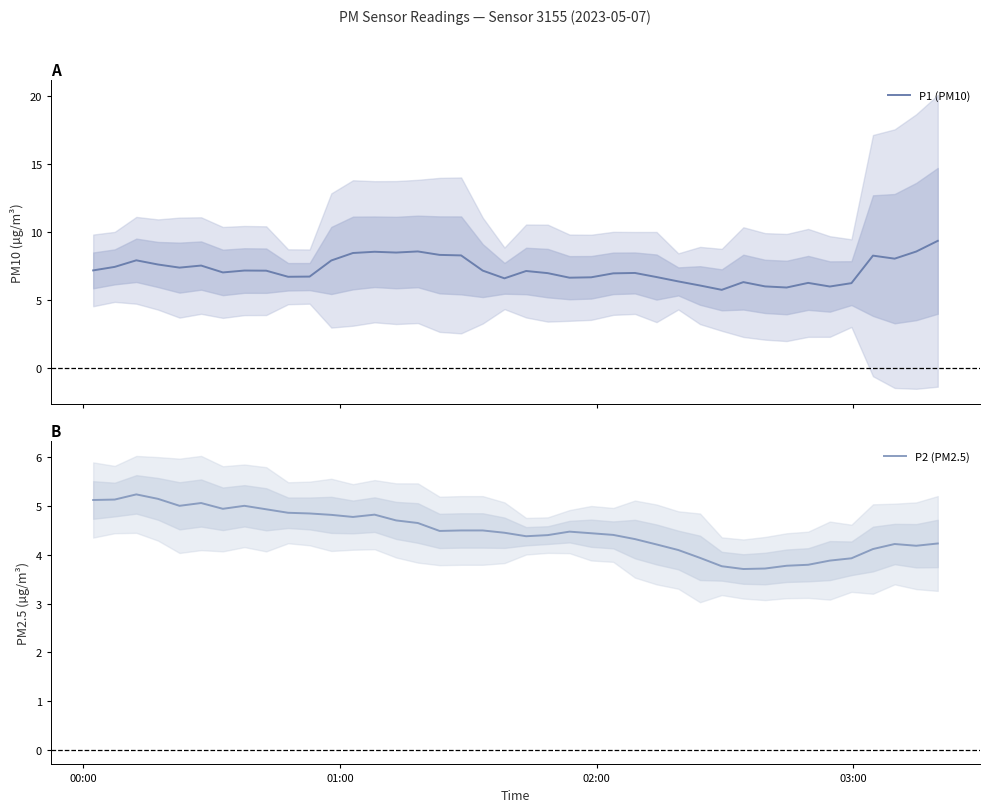

What is the sum of all P2 (PM2.5) values?

179.1